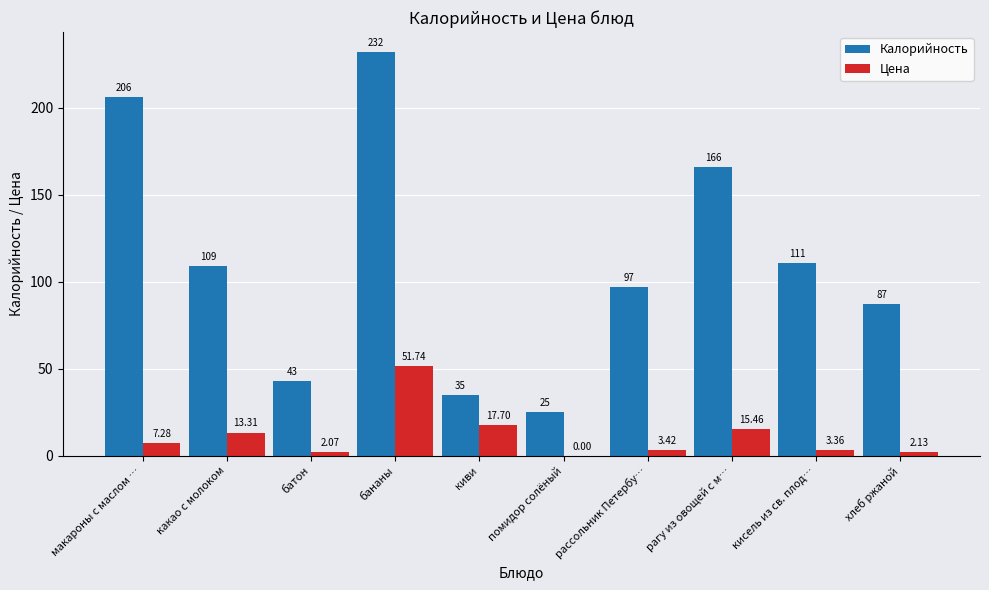

What are all the series names shown in the legend?

Калорийность, Цена